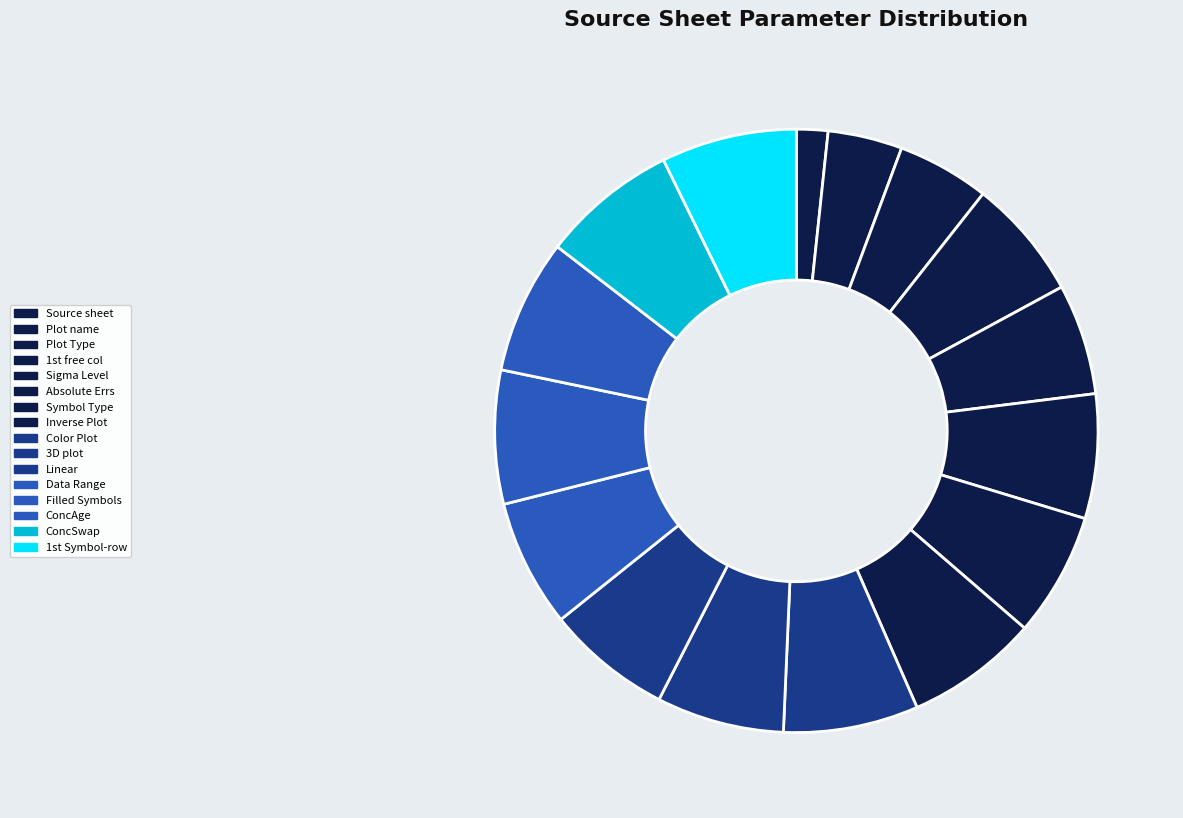

What percentage is NOT represented by 3D plot?

93.2%